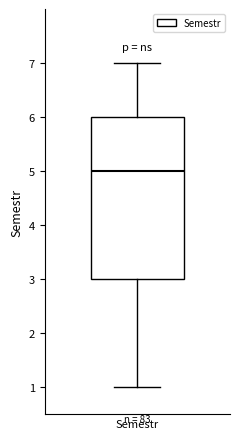

Read this box plot against the y-axis: the position of the median line, the range covered by the box, and the ends of both whiskers. The values are not printed on the chart, so give them approximately, as read against the axis.

median 5, box 3 to 6, whiskers 1 to 7